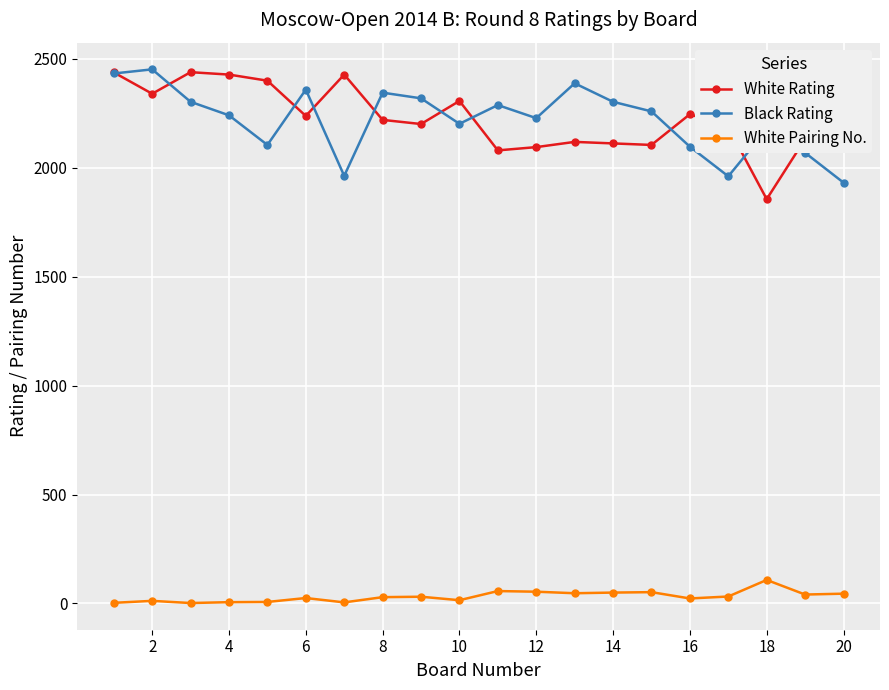

True or false: White Pairing No. has more than 2 points higher than both neighbors.

True